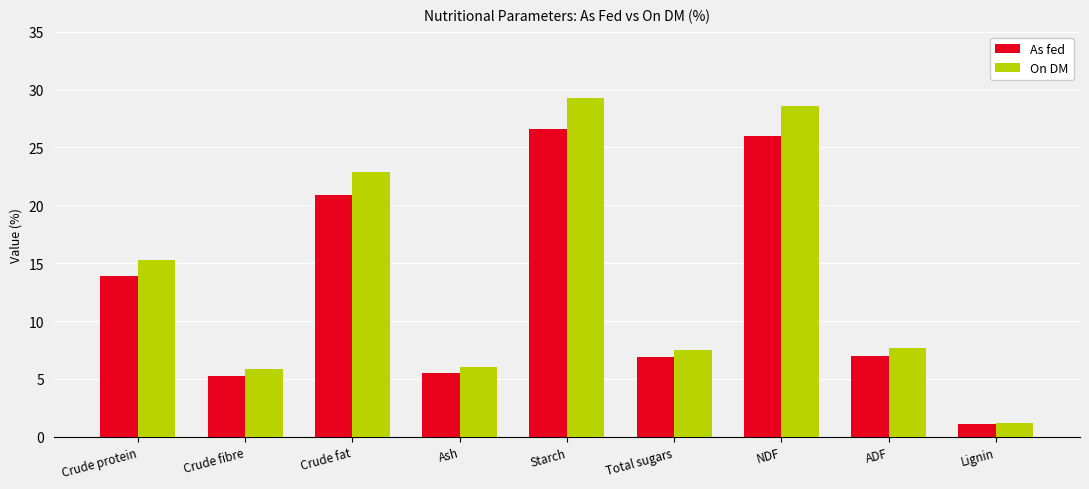

Which series has the widest spread of values?

On DM